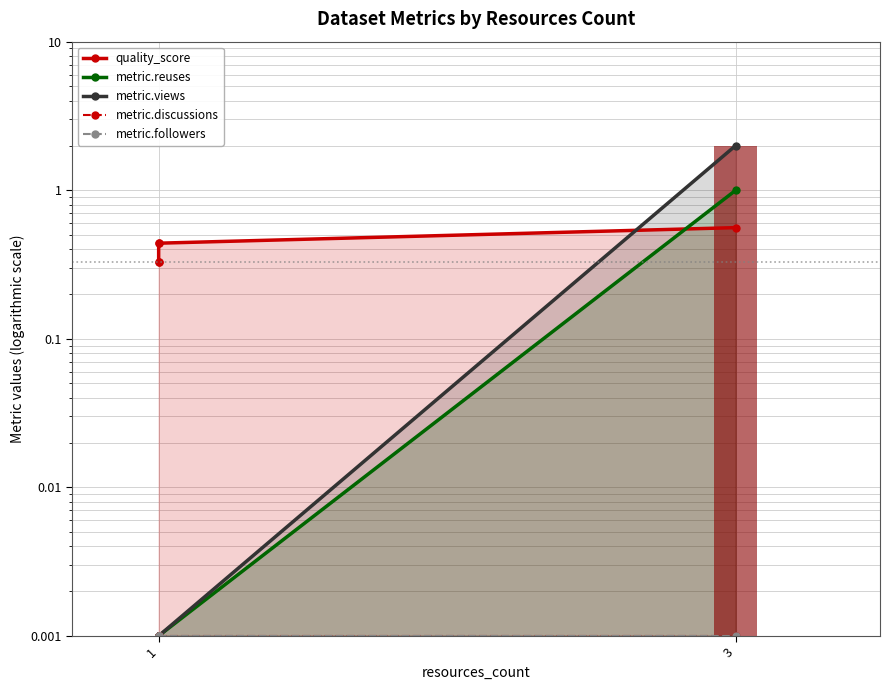

List the series in order of their peak value, highest first.

metric.views, metric.reuses, quality_score, metric.discussions, metric.followers